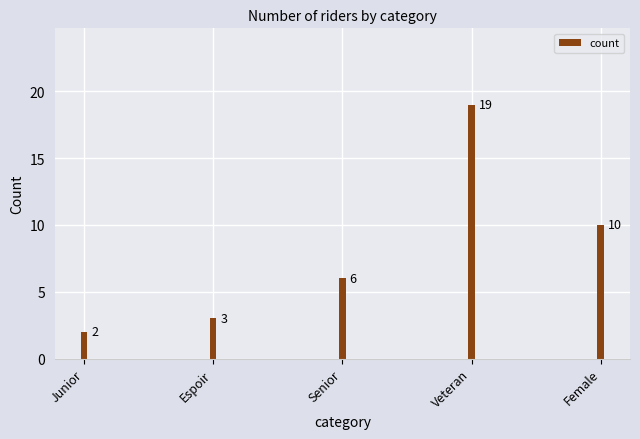

Rank the categories by value from lowest to highest.

Junior, Espoir, Senior, Female, Veteran